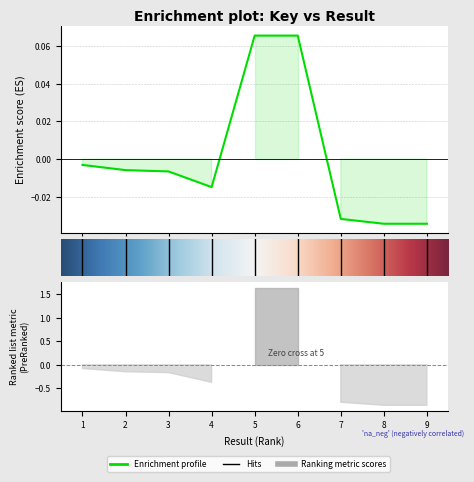

What is the difference between the maximum and minimum values?

0.1